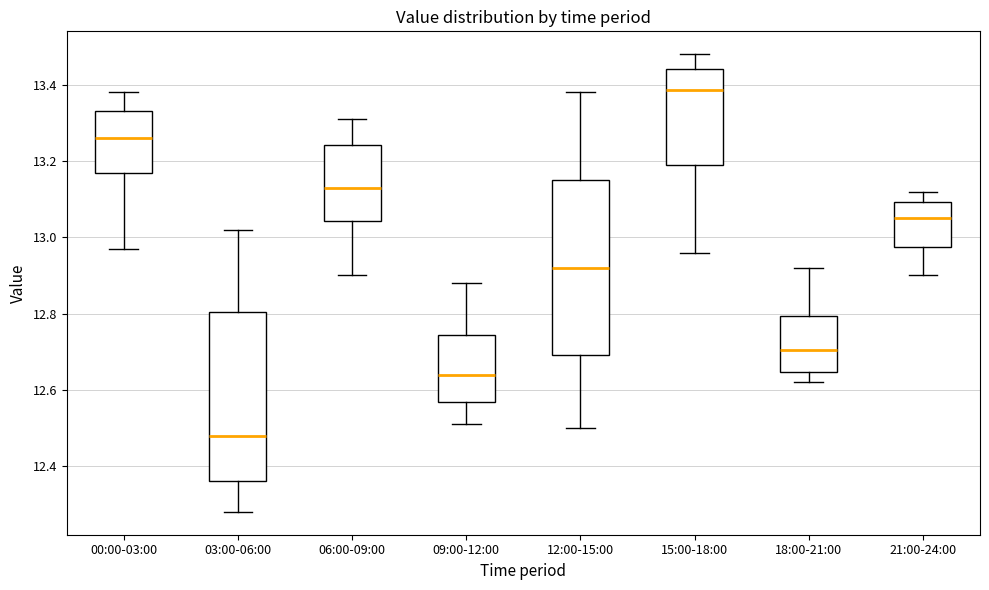

Reading left to right, read every box against the y-axis: the position of its median line, the range the box covers, and the ends of its whiskers. The values are not printed on the chart, so give them approximately, as read against the axis.

00:00-03:00: median 13.26, box 13.16 to 13.34, whiskers 12.98 to 13.38
03:00-06:00: median 12.48, box 12.36 to 12.80, whiskers 12.28 to 13.02
06:00-09:00: median 13.14, box 13.04 to 13.24, whiskers 12.90 to 13.32
09:00-12:00: median 12.64, box 12.56 to 12.74, whiskers 12.52 to 12.88
12:00-15:00: median 12.92, box 12.70 to 13.16, whiskers 12.50 to 13.38
15:00-18:00: median 13.38, box 13.20 to 13.44, whiskers 12.96 to 13.48
18:00-21:00: median 12.70, box 12.64 to 12.80, whiskers 12.62 to 12.92
21:00-24:00: median 13.06, box 12.98 to 13.10, whiskers 12.90 to 13.12